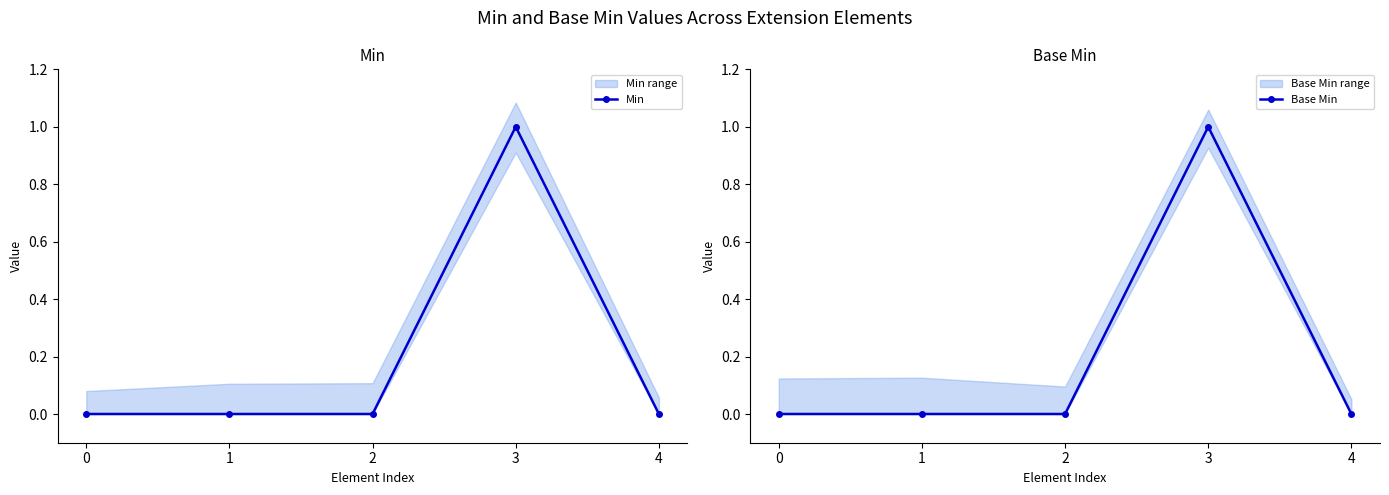

How many lines are shown in the chart?

2